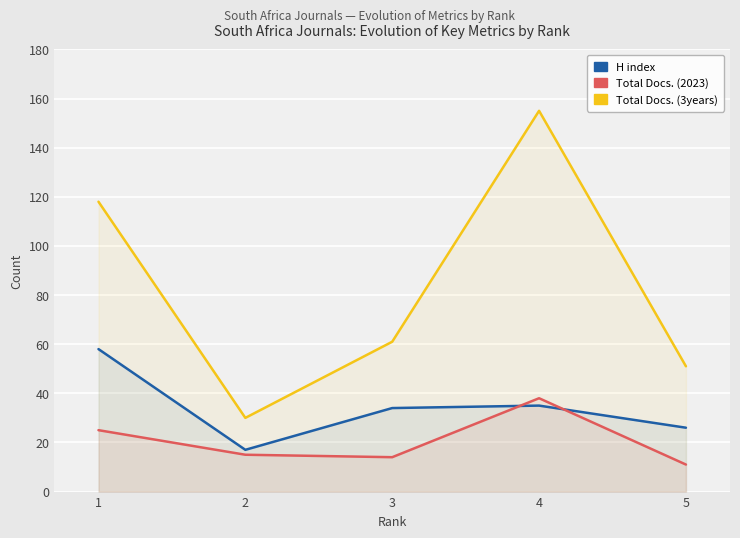

Which series has the largest total across all categories?

Total Docs. (3years)